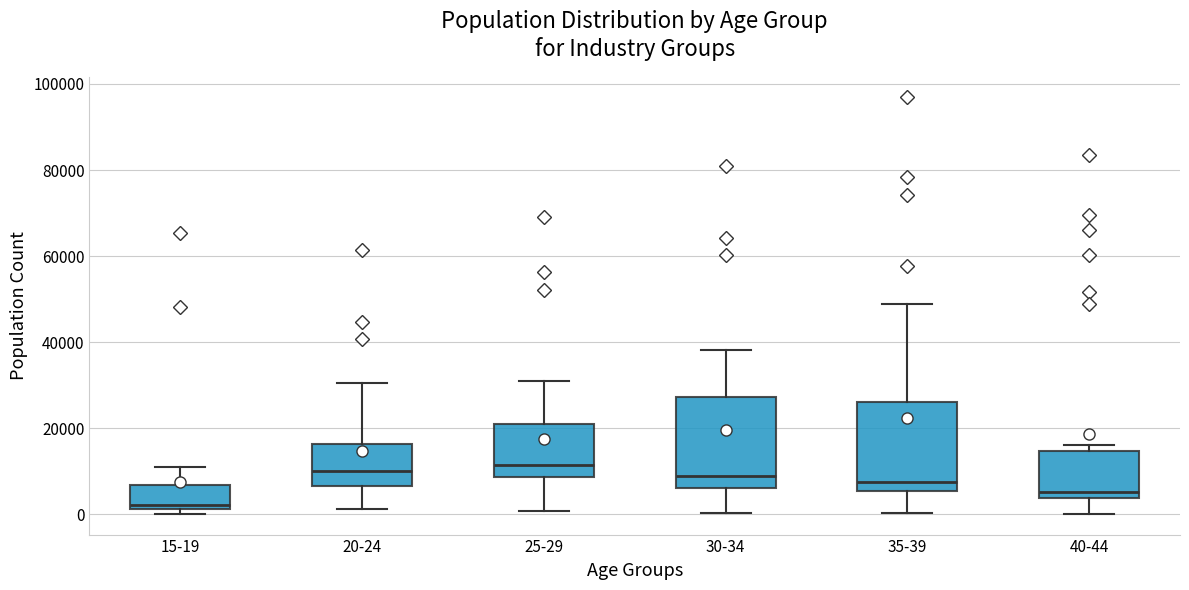

Reading left to right, transcribe this box plot: for each box, give where its median line is, the range the box spans, and where its two whiskers end, as read against the y-axis. The values are not printed on the chart, so give them approximately, as read against the axis.

15-19: median 2000 (just above the box's lower edge), box 2000 to 6000, whiskers 0 to 10000
20-24: median 10000, box 6000 to 16000, whiskers 2000 to 30000
25-29: median 12000, box 8000 to 20000, whiskers 0 to 32000
30-34: median 8000, box 6000 to 28000, whiskers 0 to 38000
35-39: median 8000, box 6000 to 26000, whiskers 0 to 48000
40-44: median 6000, box 4000 to 14000, whiskers 0 to 16000